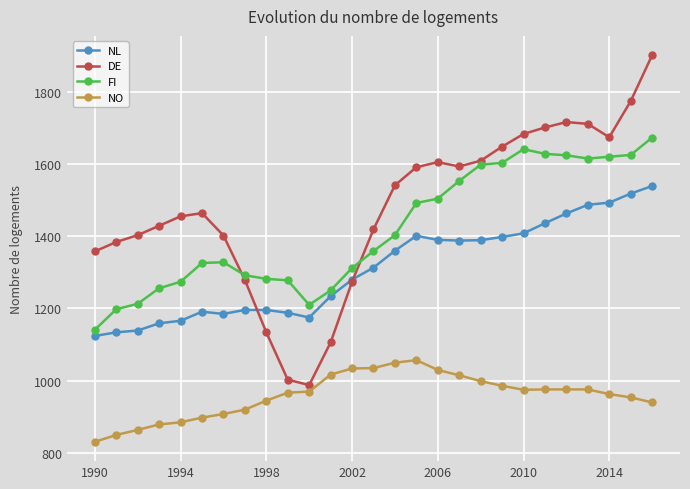

What is the smallest value displayed?

831